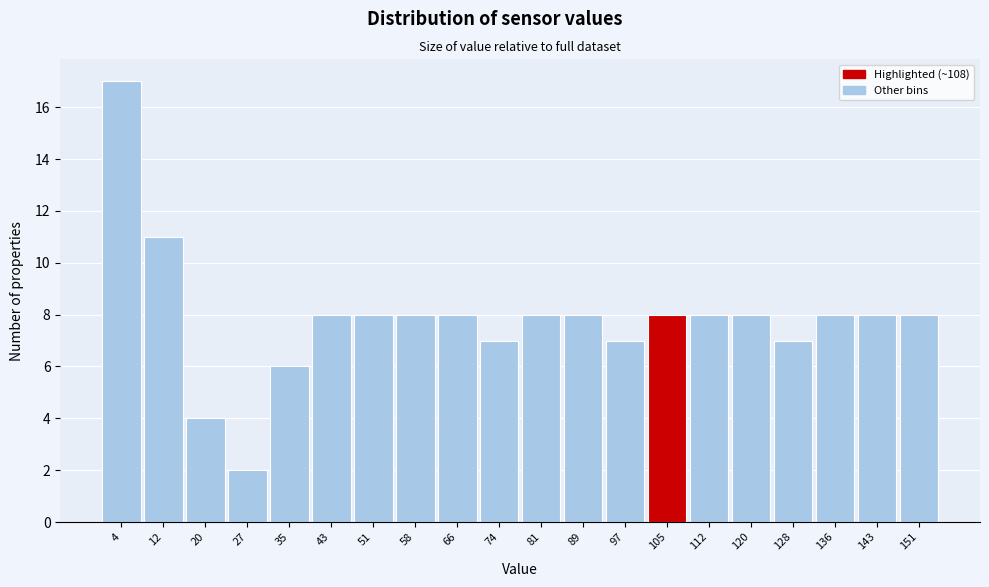

Reading left to right, what are all the values shown in this chart?

17	11	4	2	6	8	8	8	8	7	8	8	7	8	8	8	7	8	8	8